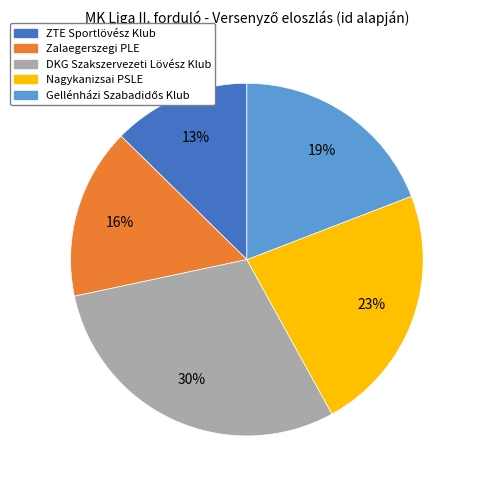

Is there any slice that represents more than half of the pie?

No